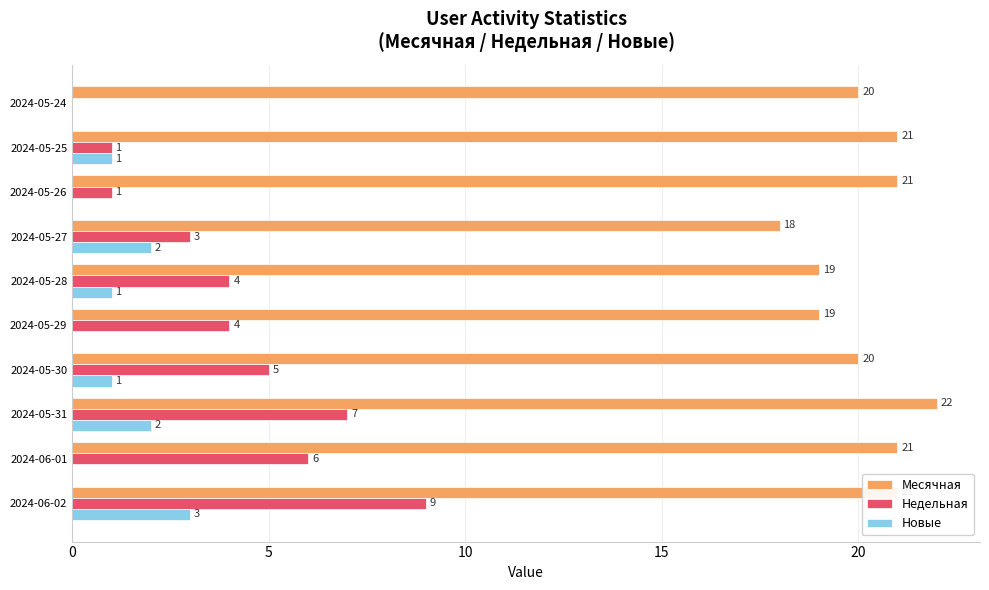

Which series has the largest total across all categories?

Месячная